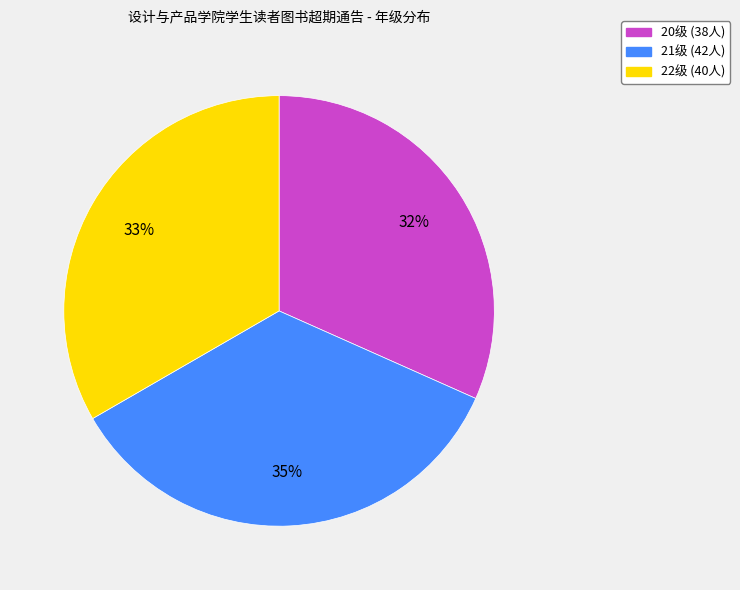

Is there a majority slice in this chart?

No